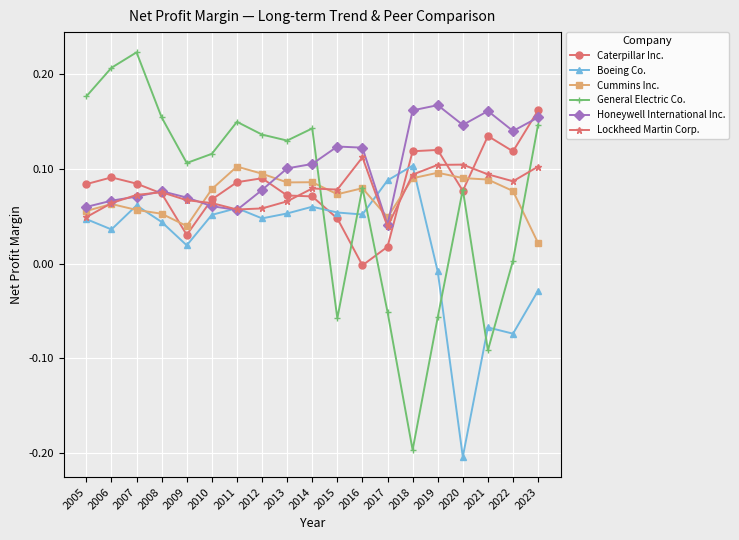

Is it true that Cummins Inc. equals 0.1 at 2019?

True